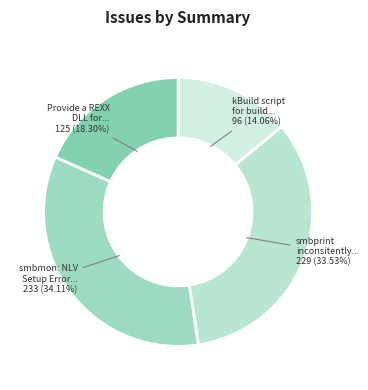

How many slices are in this pie chart?

4